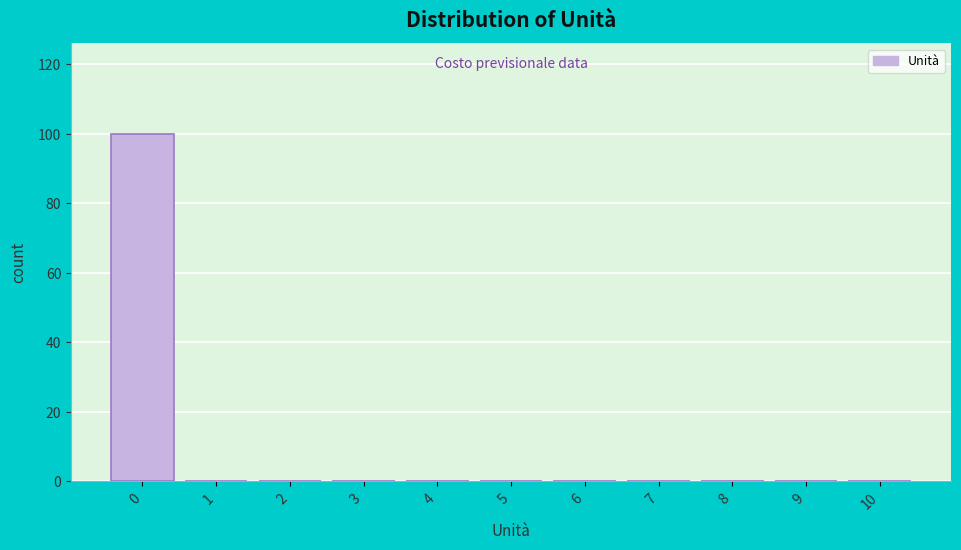

Reading left to right, list every bar in this chart as the range it spans on the x-axis followed by its height. The values are not printed on the chart, so give them approximately, as read against the axis.

-0.5 to 0.5: 100
0.5 to 1.5: 0
1.5 to 2.5: 0
2.5 to 3.5: 0
3.5 to 4.5: 0
4.5 to 5.5: 0
5.5 to 6.5: 0
6.5 to 7.5: 0
7.5 to 8.5: 0
8.5 to 9.5: 0
9.5 to 10.5: 0